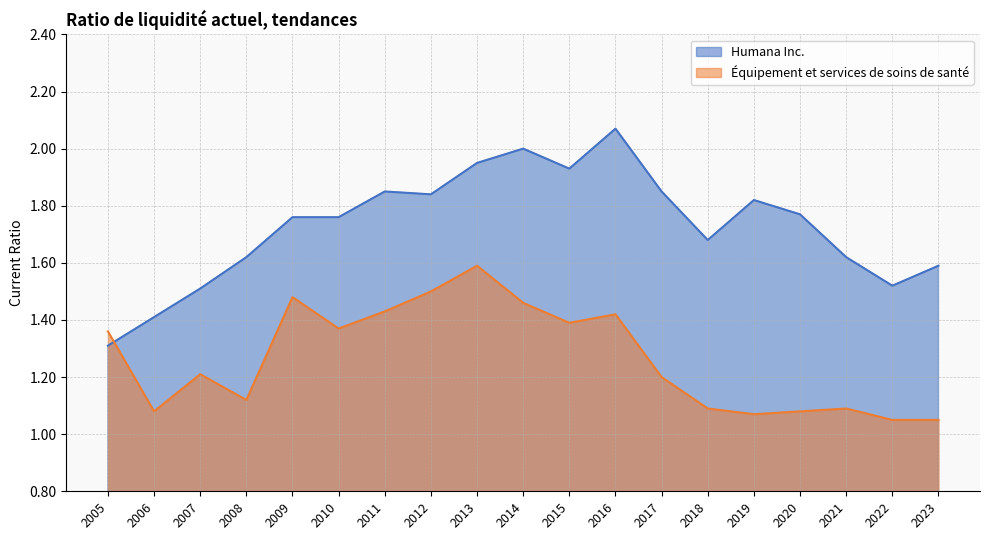

Which series changed the most between 2007 and 2017?

Humana Inc.